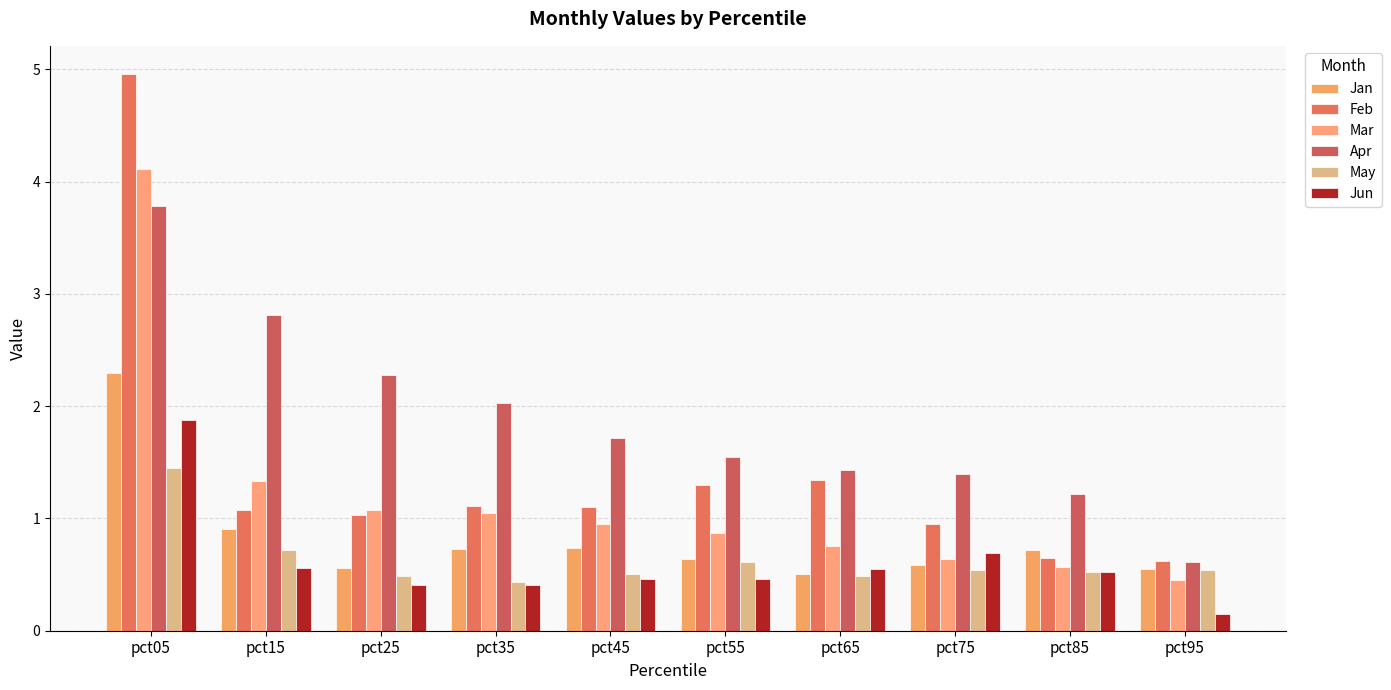

Is the value of Jan at pct05 greater than the value of Apr at pct15?

No